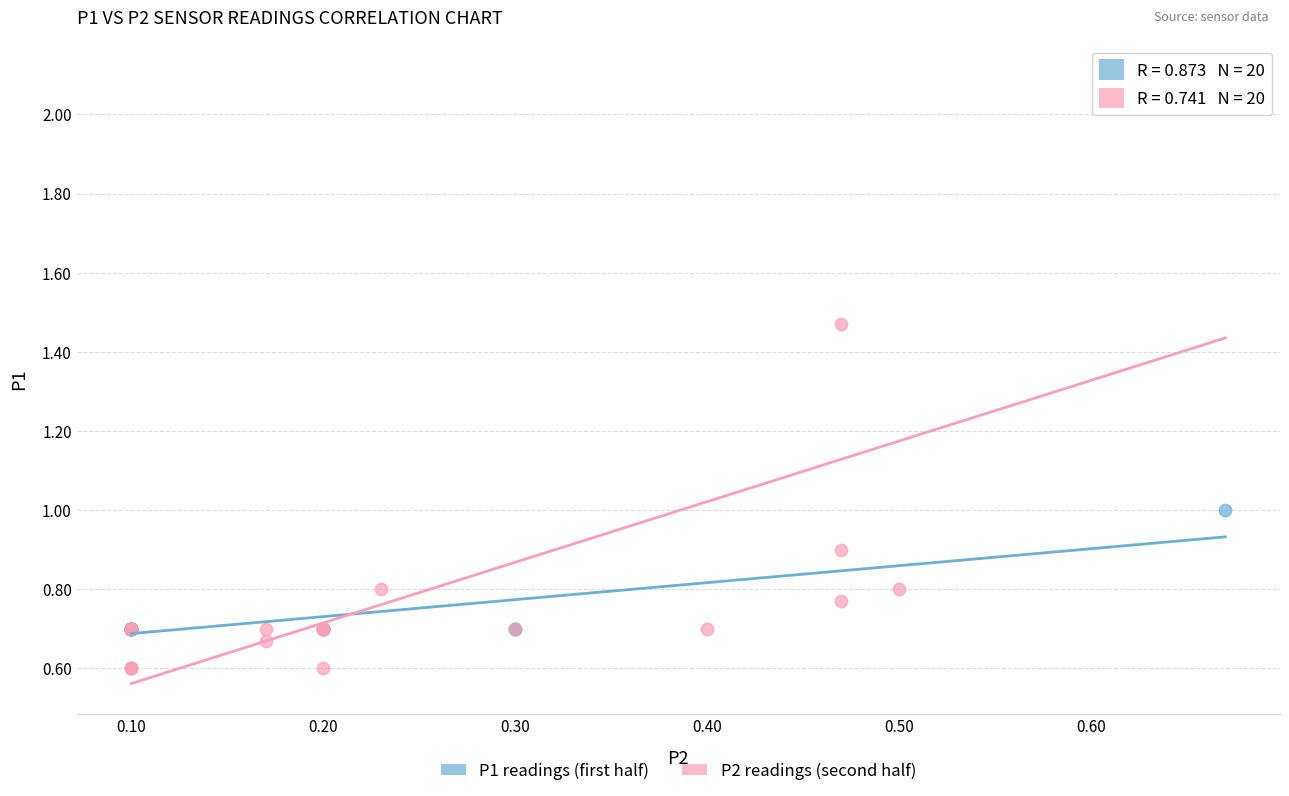

Which series contains the highest Y value?

P2 readings (second half)